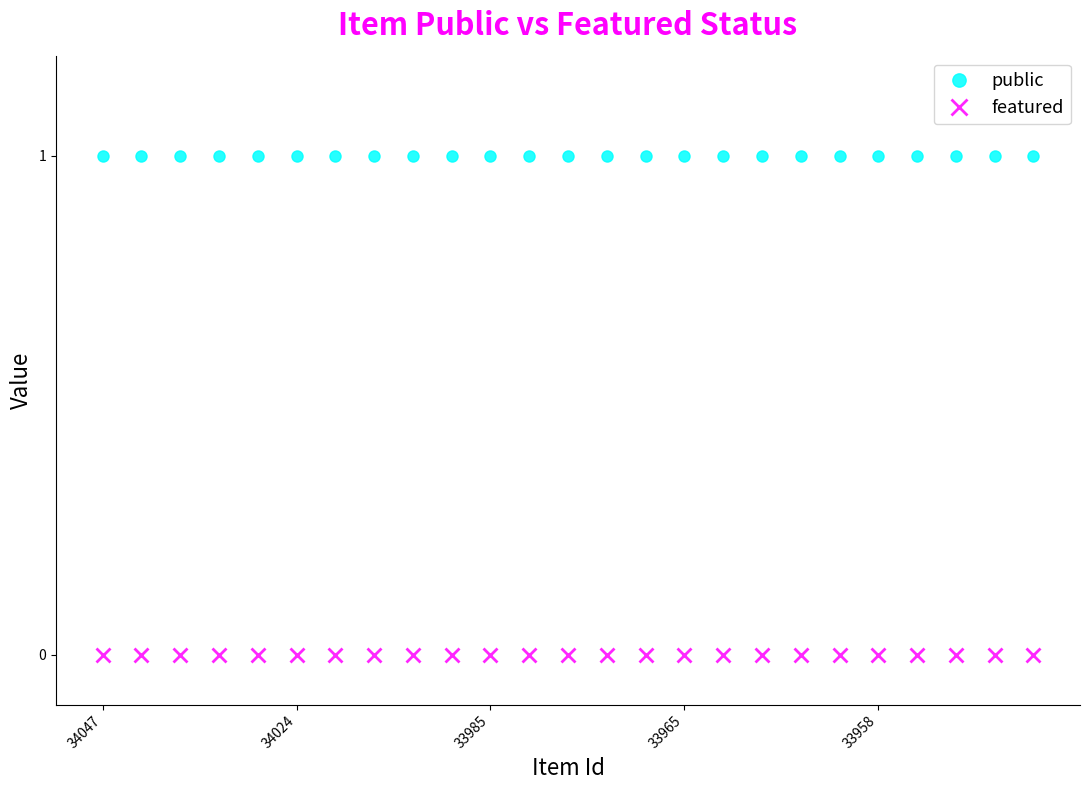

True or false: public and featured cross at least once.

False